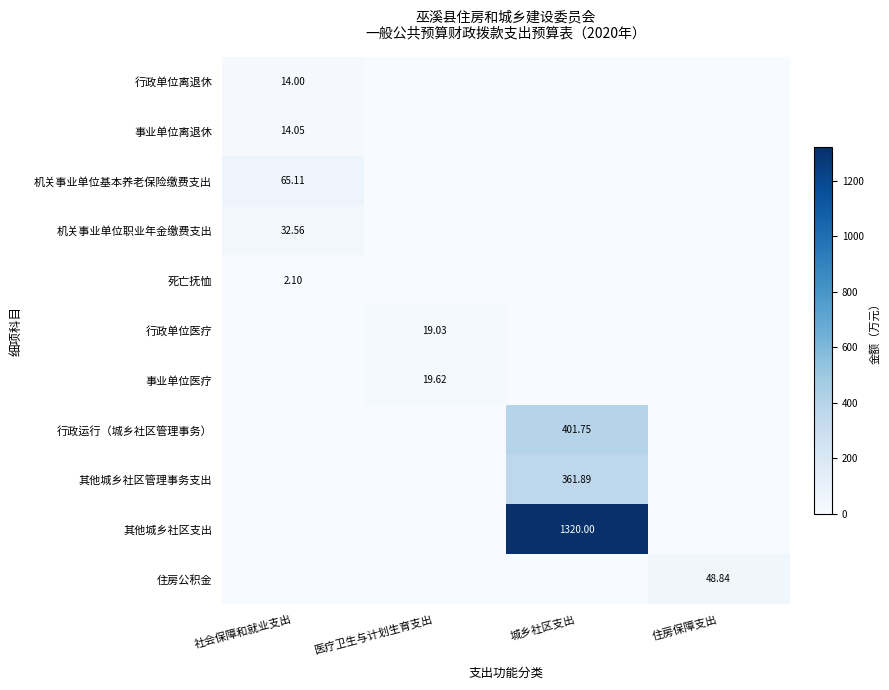

How many positive values does the 事业单位医疗 series have?

1